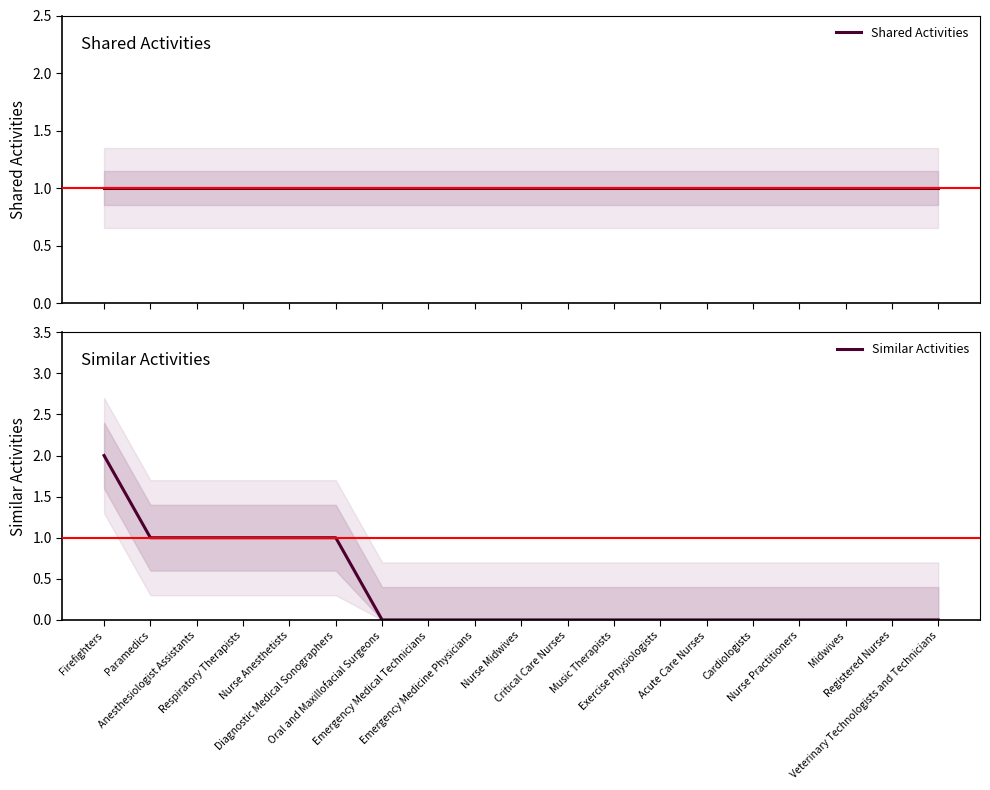

List the labels in order of Similar Activities value, smallest first.

Oral and Maxillofacial Surgeons, Emergency Medical Technicians, Emergency Medicine Physicians, Nurse Midwives, Critical Care Nurses, Music Therapists, Exercise Physiologists, Acute Care Nurses, Cardiologists, Nurse Practitioners, Midwives, Registered Nurses, Veterinary Technologists and Technicians, Paramedics, Anesthesiologist Assistants, Respiratory Therapists, Nurse Anesthetists, Diagnostic Medical Sonographers, Firefighters